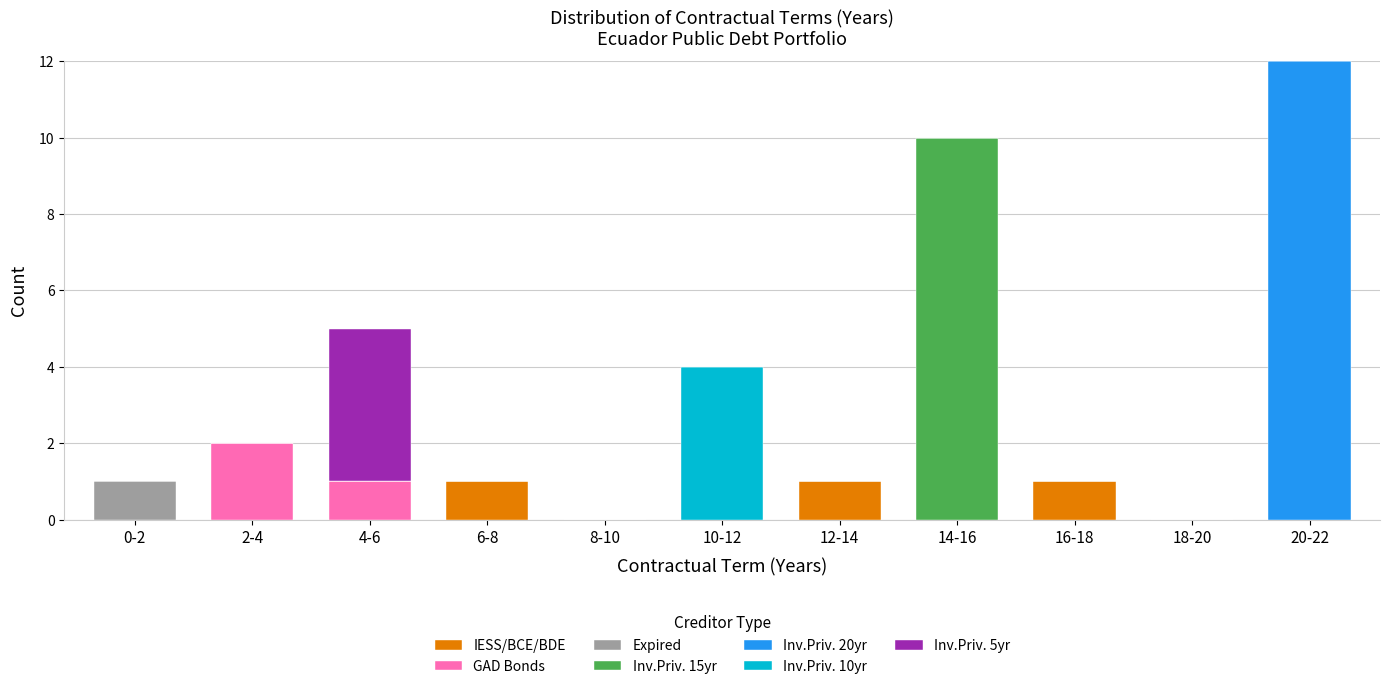

At which category is the sum across all series the highest?

20-22